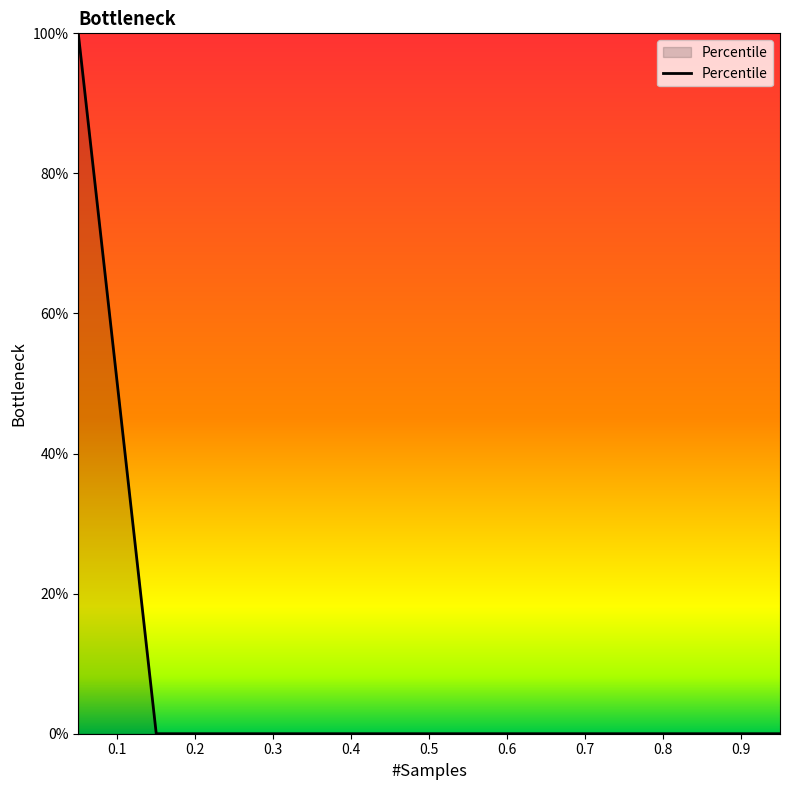

What is the maximum value shown in the chart?

100